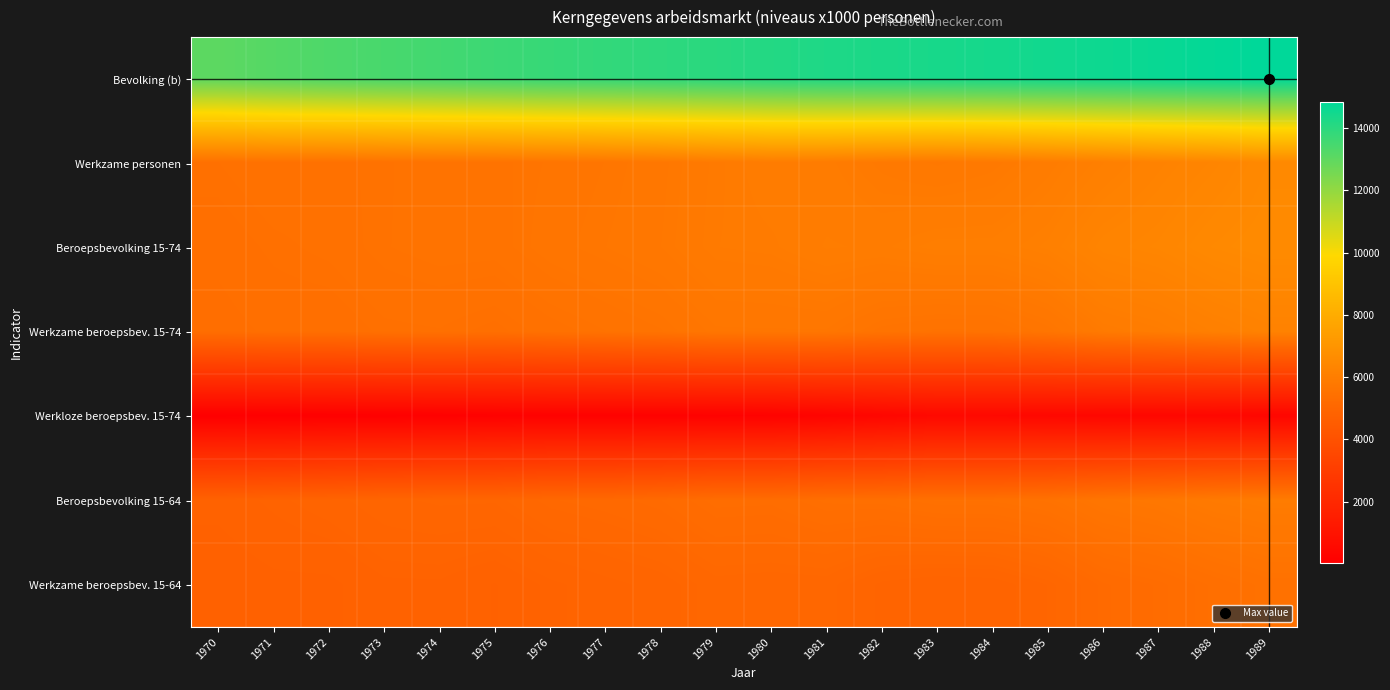

At which category is the sum across all series the highest?

1989